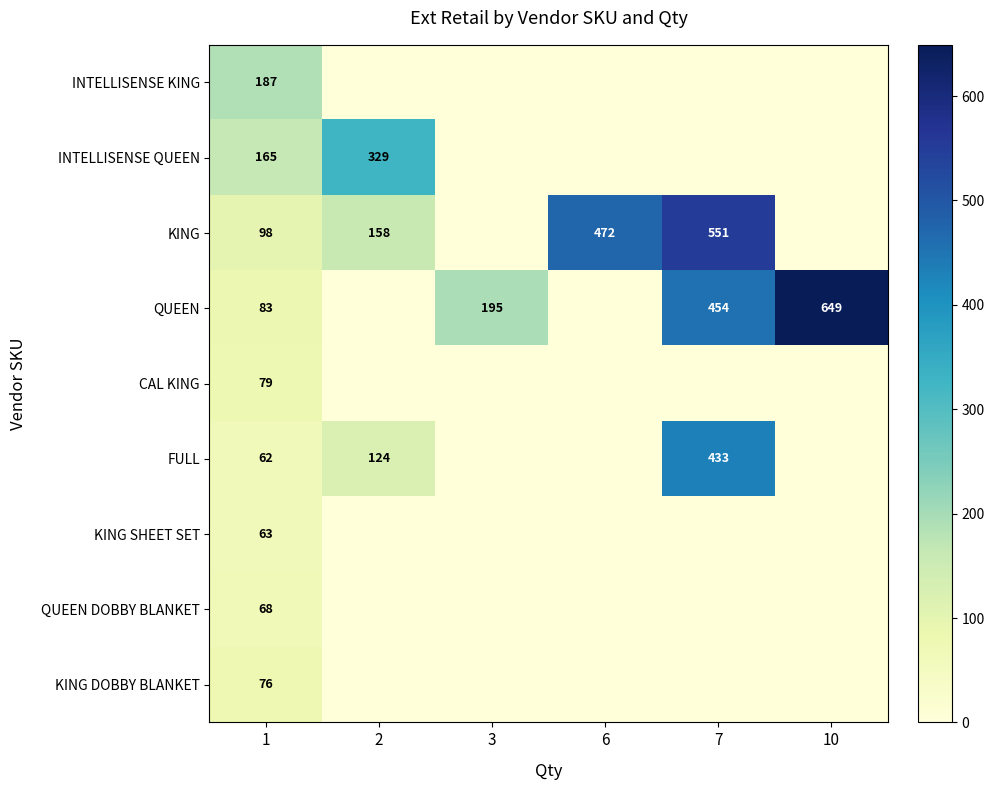

The KING series shows 472 at 6. True or false?

True